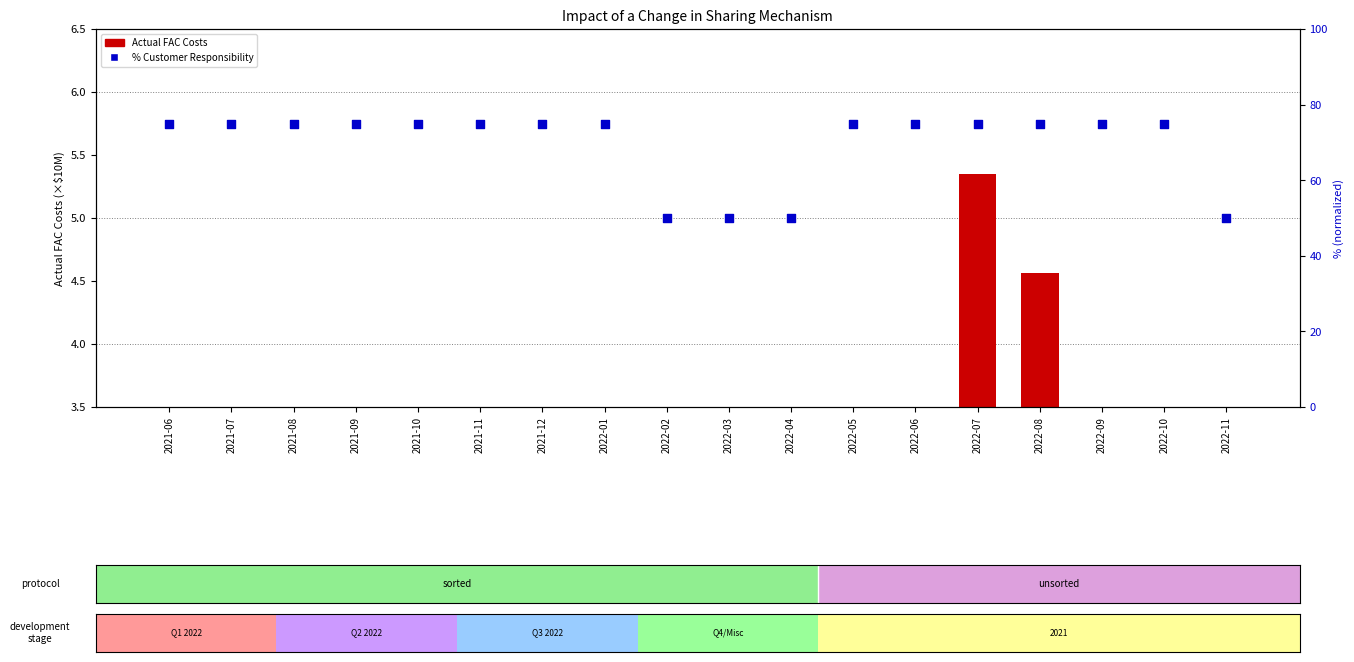

Which series has the largest total across all categories?

% Customer Responsibility (normalized)